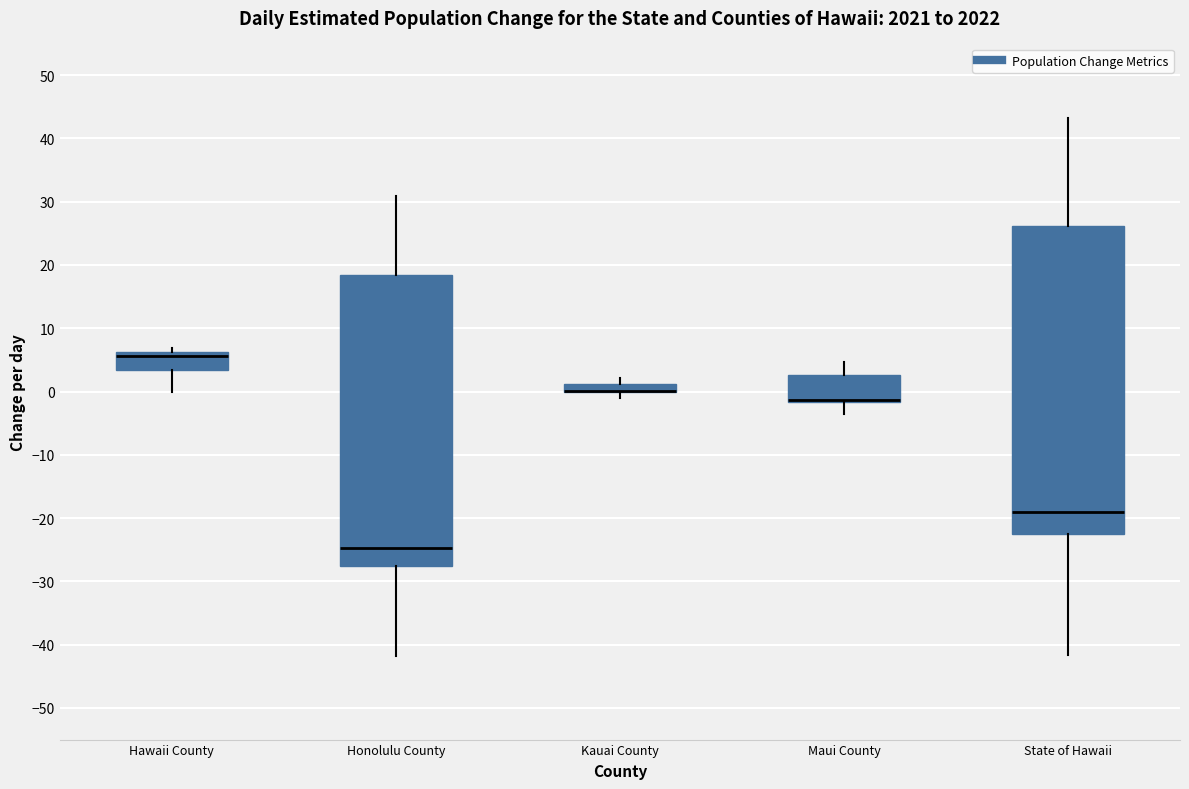

Comparing the boxes themselves (not the whiskers), which one is the tallest?

State of Hawaii